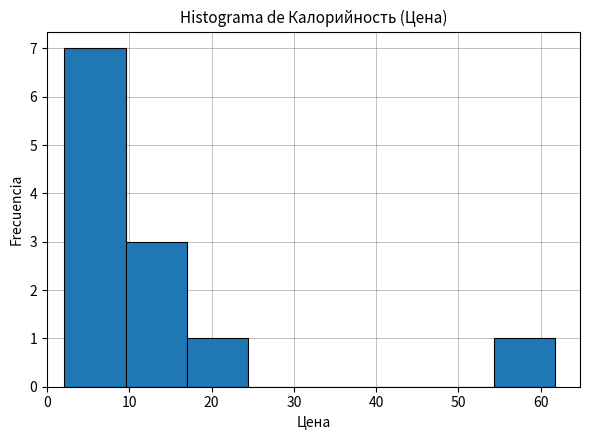

What is the height of the bar covering 2 to 10 on the x-axis? Neither the bar edges nor the heights are printed on the chart, so give them approximately, as read against the axes.

7